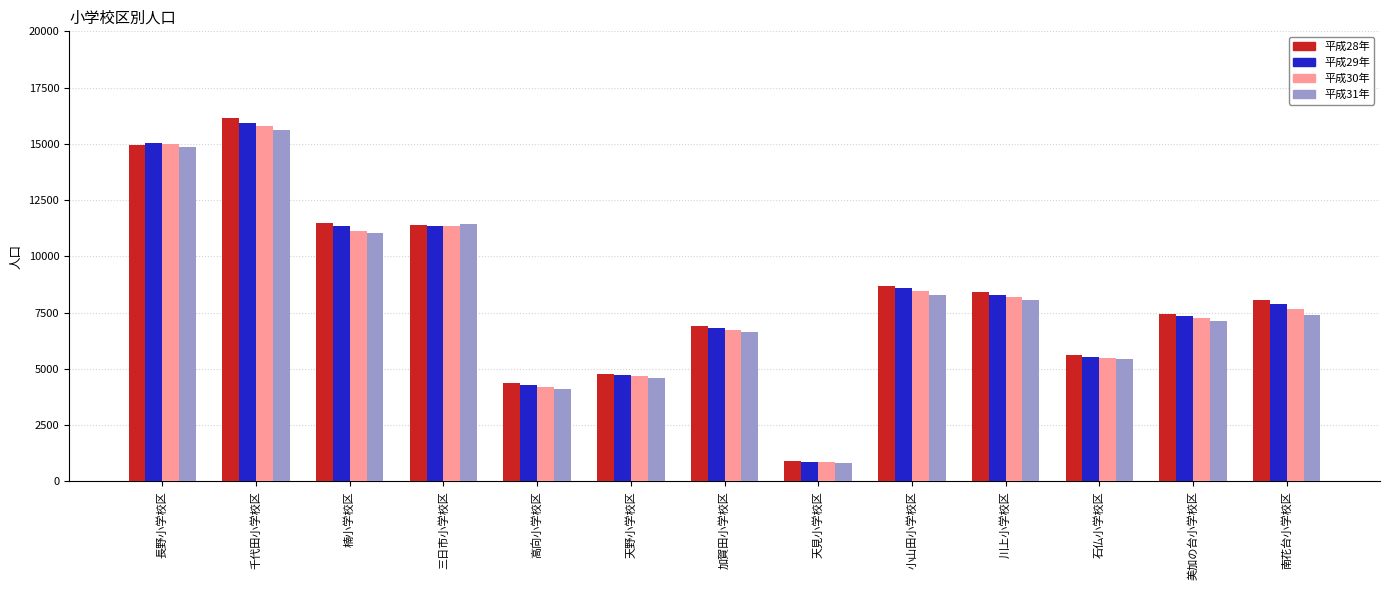

Rank the series by their maximum value, from highest to lowest.

平成28年, 平成29年, 平成30年, 平成31年